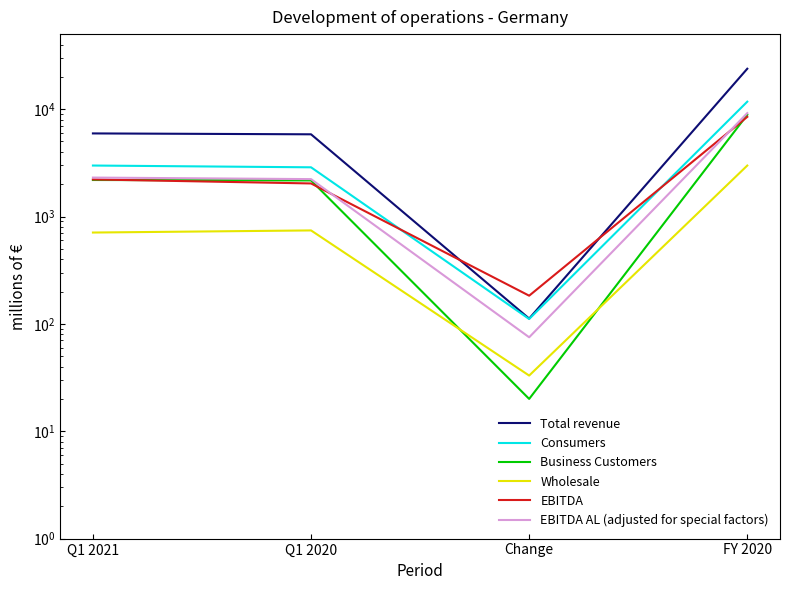

At which label does EBITDA reach its peak?

FY 2020